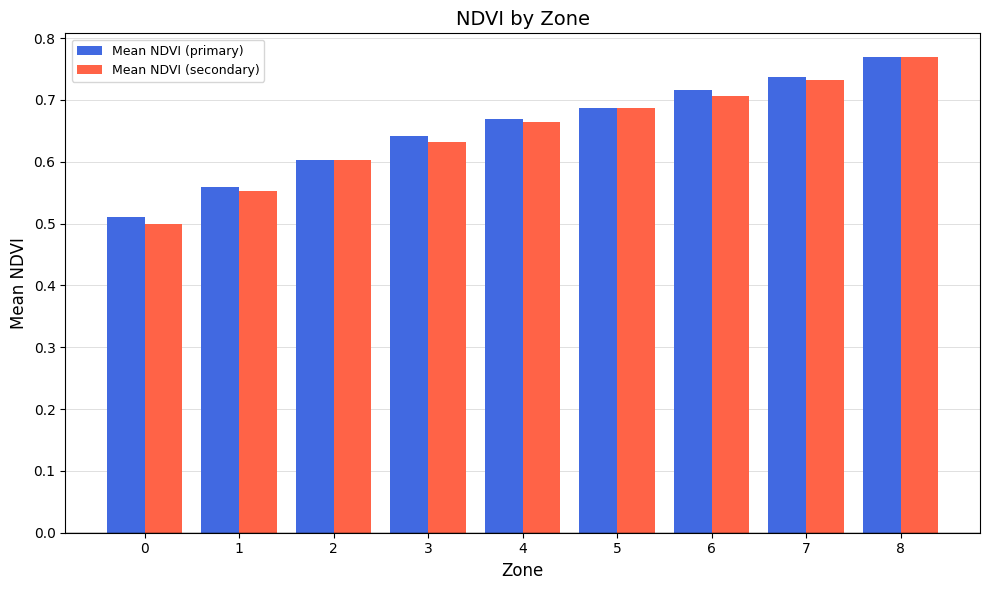

Which category has the highest value across all series?

8